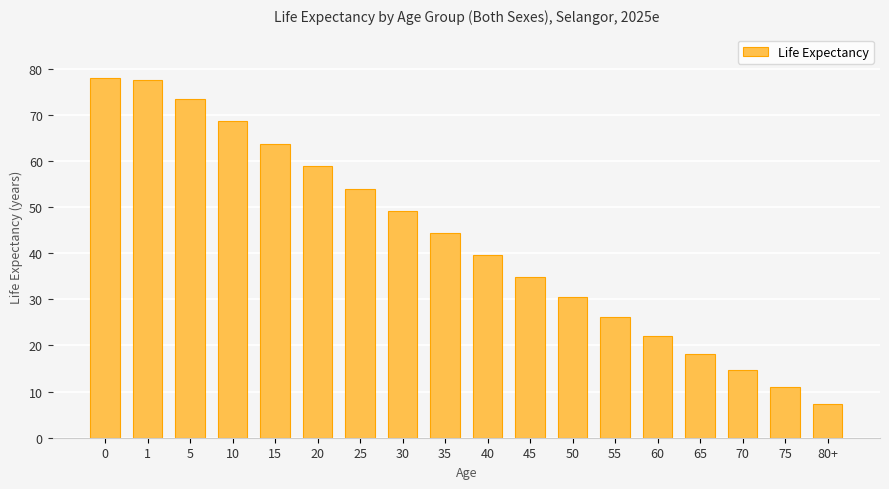

The value at 35 is 44.4. True or false?

True